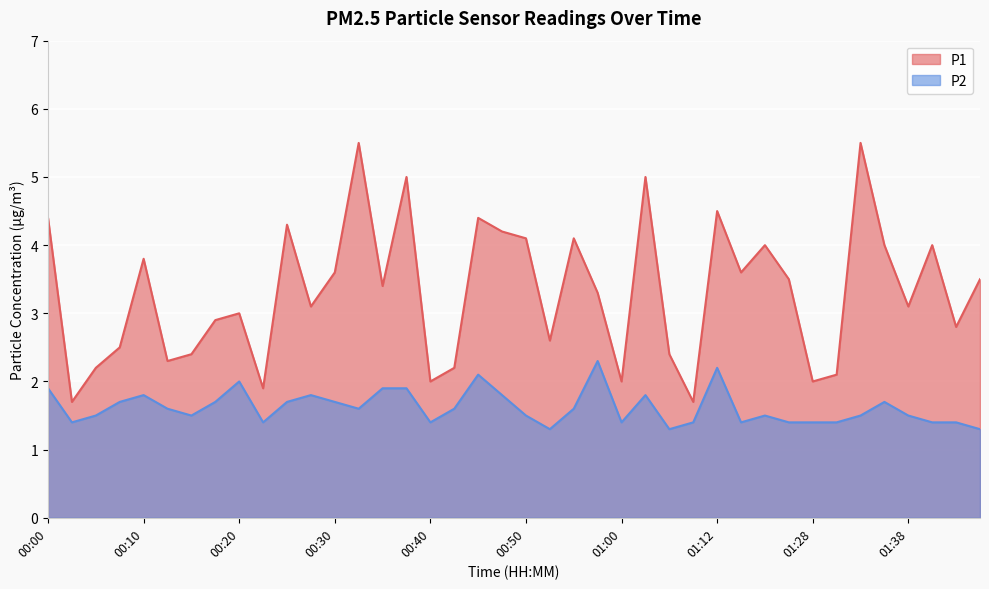

Reading left to right, transcribe all the data shown in this chart.

P1: 00:00=4.4	00:03=1.7	00:06=2.2	00:08=2.5	00:10=3.8	00:13=2.3	00:15=2.4	00:18=2.9	00:20=3.0	00:23=1.9	00:25=4.3	00:28=3.1	00:30=3.6	00:32=5.5	00:35=3.4	00:37=5.0	00:40=2.0	00:42=2.2	00:45=4.4	00:47=4.2	00:50=4.1	00:52=2.6	00:55=4.1	00:57=3.3	01:00=2.0	01:02=5.0	01:04=2.4	01:07=1.7	01:12=4.5	01:15=3.6	01:17=4.0	01:20=3.5	01:28=2.0	01:31=2.1	01:33=5.5	01:35=4.0	01:38=3.1	01:40=4.0	01:43=2.8	01:45=3.5
P2: 00:00=1.9	00:03=1.4	00:06=1.5	00:08=1.7	00:10=1.8	00:13=1.6	00:15=1.5	00:18=1.7	00:20=2.0	00:23=1.4	00:25=1.7	00:28=1.8	00:30=1.7	00:32=1.6	00:35=1.9	00:37=1.9	00:40=1.4	00:42=1.6	00:45=2.1	00:47=1.8	00:50=1.5	00:52=1.3	00:55=1.6	00:57=2.3	01:00=1.4	01:02=1.8	01:04=1.3	01:07=1.4	01:12=2.2	01:15=1.4	01:17=1.5	01:20=1.4	01:28=1.4	01:31=1.4	01:33=1.5	01:35=1.7	01:38=1.5	01:40=1.4	01:43=1.4	01:45=1.3